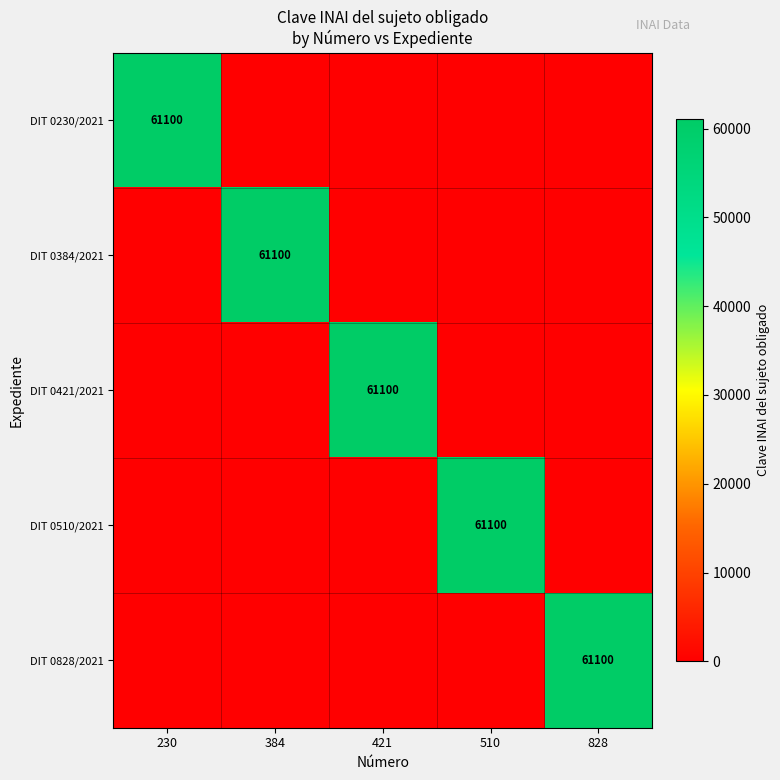

The DIT 0421/2021 series shows 61100 at 421. True or false?

True